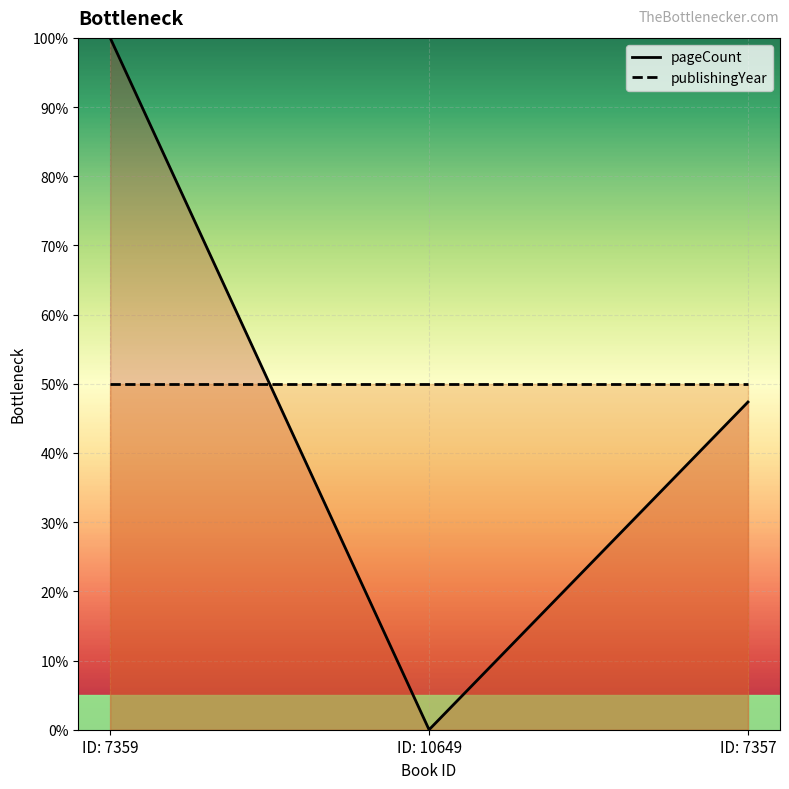

How many data points does each series have?

3